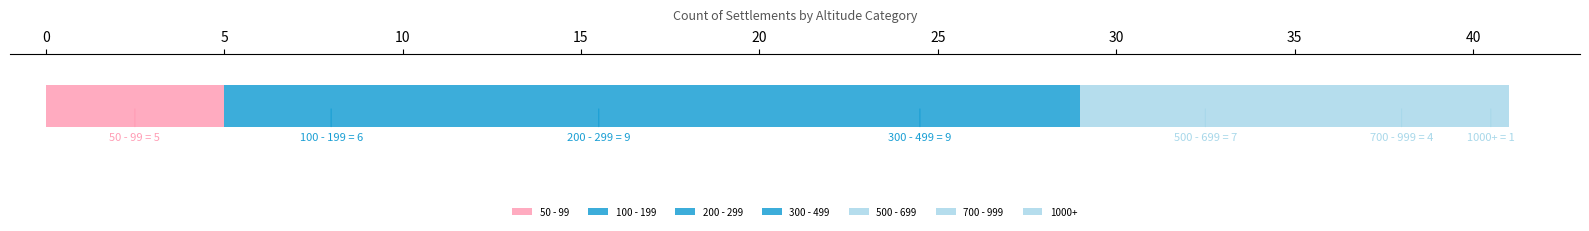

How many data points does each series have?

1